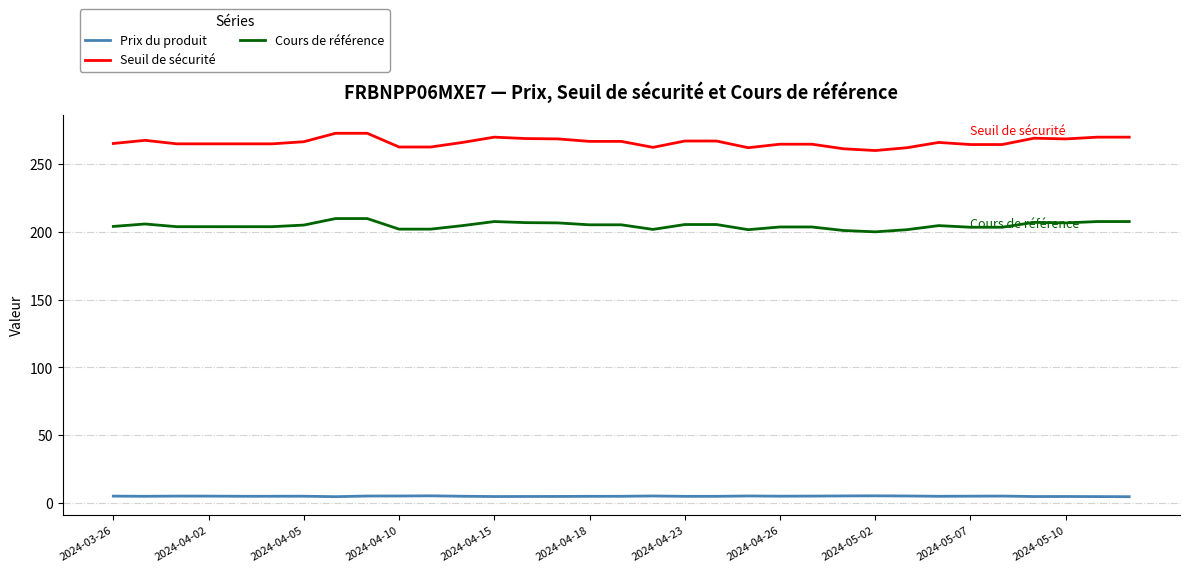

True or false: Seuil de sécurité and Cours de référence intersect in this chart.

False